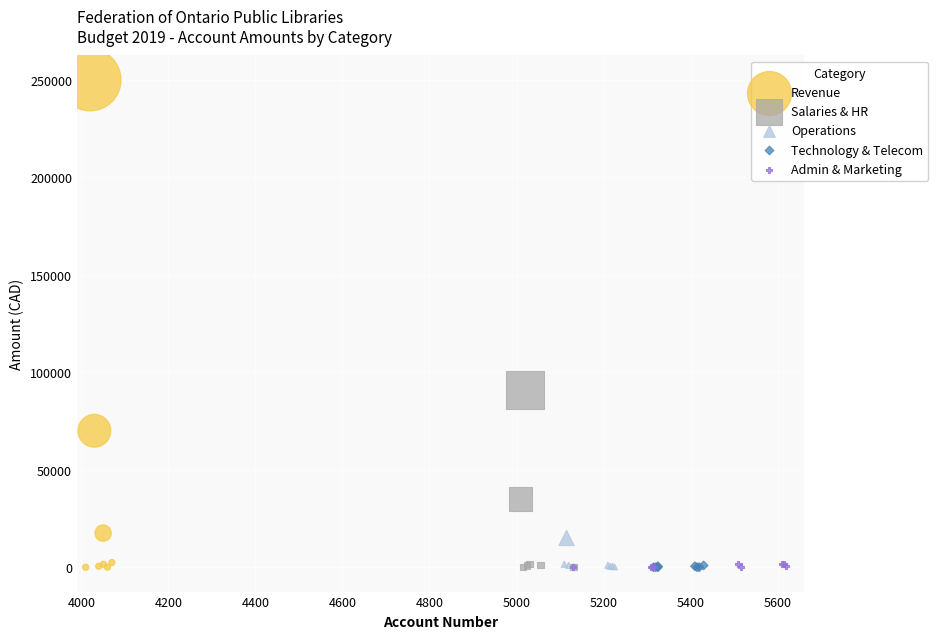

Which series has the largest Y range (max minus min)?

Revenue